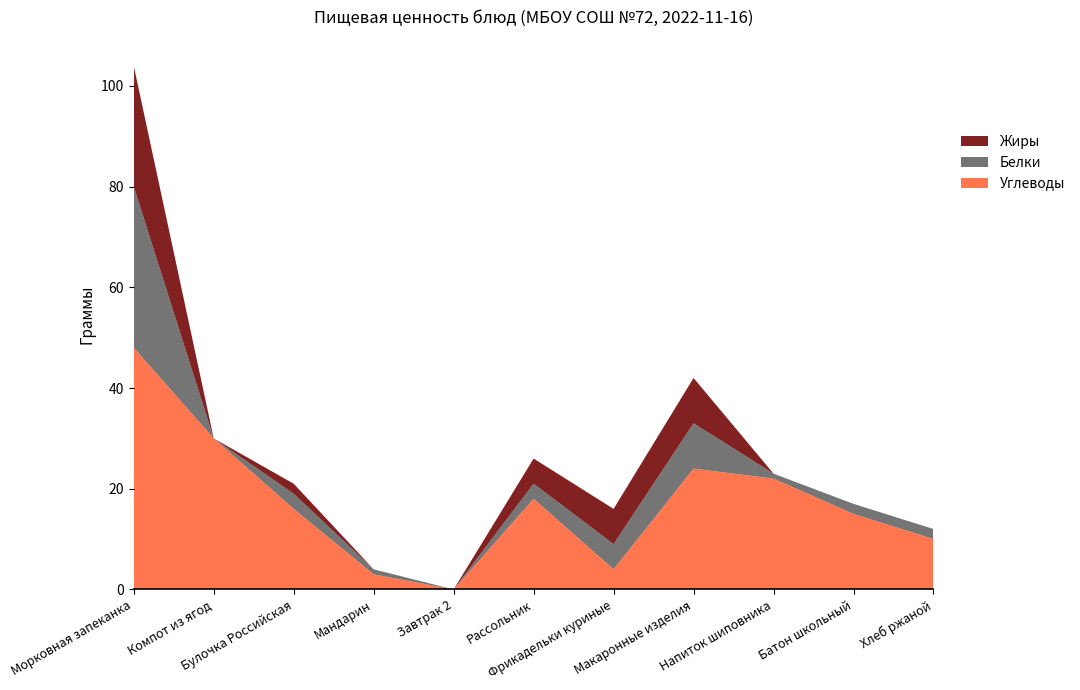

Reading left to right, transcribe all the data shown in this chart.

Белки: Морковная запеканка=32	Компот из ягод=0	Булочка Российская=3	Мандарин=1	Завтрак 2=0	Рассольник=3	Фрикадельки куриные=5	Макаронные изделия=9	Напиток шиповника=1	Батон школьный=2	Хлеб ржаной=2
Жиры: Морковная запеканка=24	Компот из ягод=0	Булочка Российская=2	Мандарин=0	Завтрак 2=0	Рассольник=5	Фрикадельки куриные=7	Макаронные изделия=9	Напиток шиповника=0	Батон школьный=0	Хлеб ржаной=0
Углеводы: Морковная запеканка=48	Компот из ягод=30	Булочка Российская=16	Мандарин=3	Завтрак 2=0	Рассольник=18	Фрикадельки куриные=4	Макаронные изделия=24	Напиток шиповника=22	Батон школьный=15	Хлеб ржаной=10